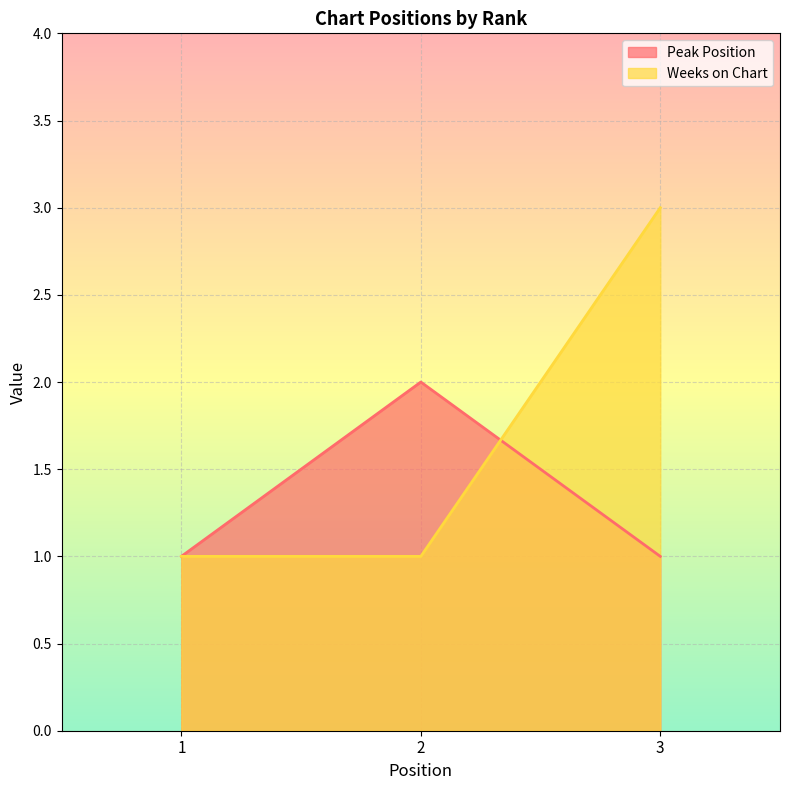

Which has a higher value, 2 or 3?

2